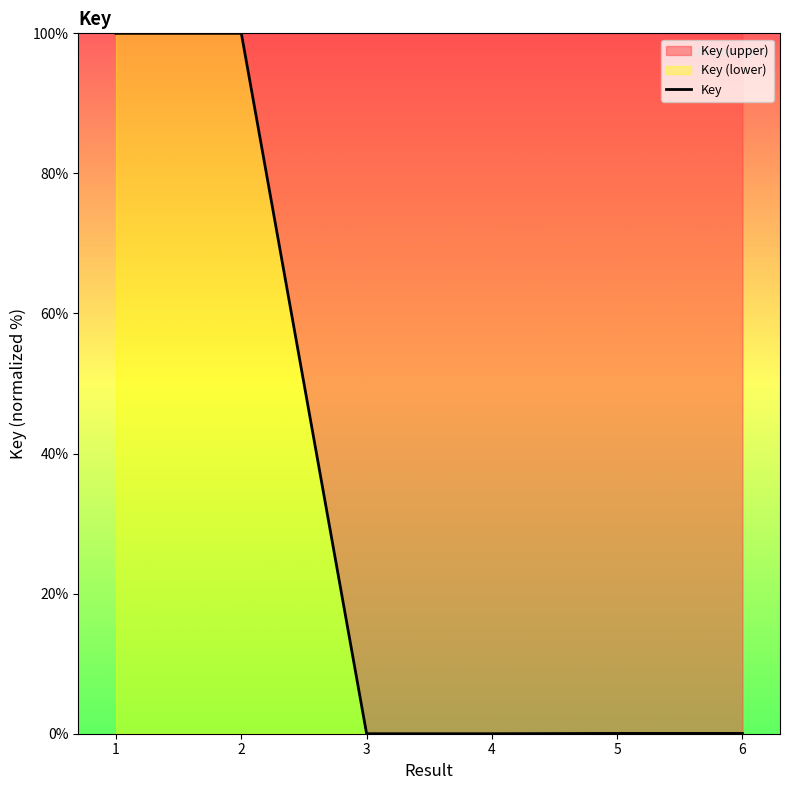

At which category does the chart reach its peak across all series?

1